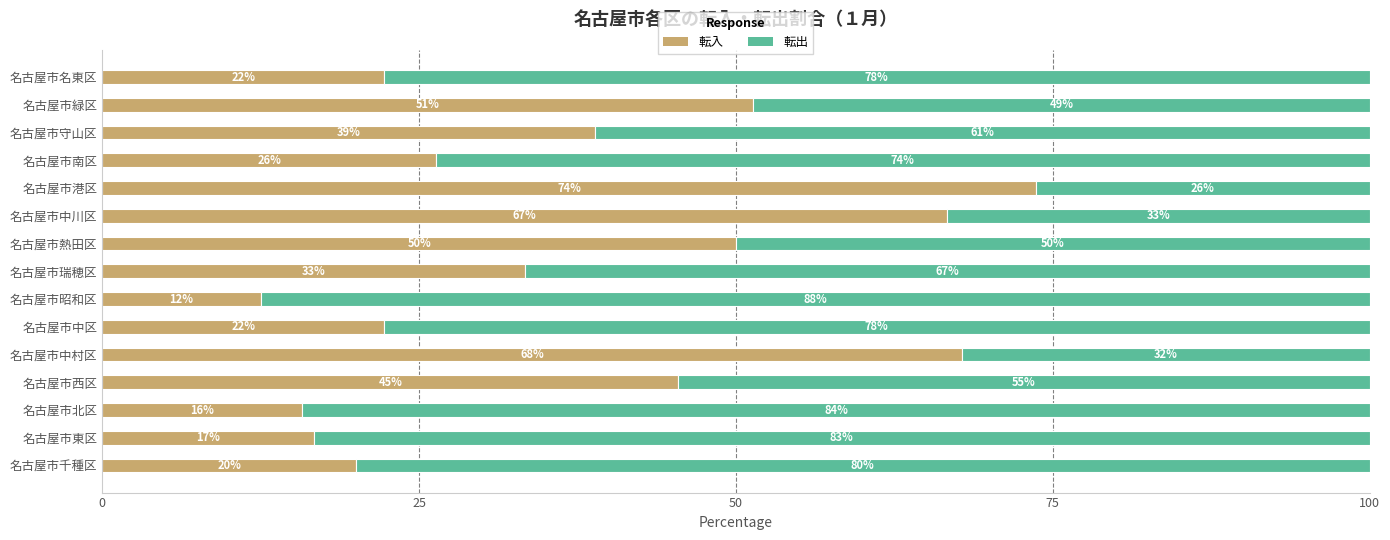

How many values in the 転入 series are below 33?

7